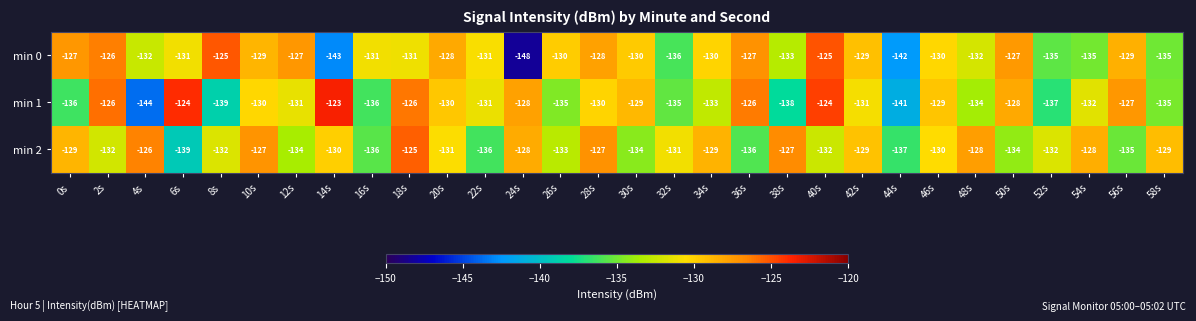

What is the approximate value of min 0 at 4s, to the nearest 5?

-130